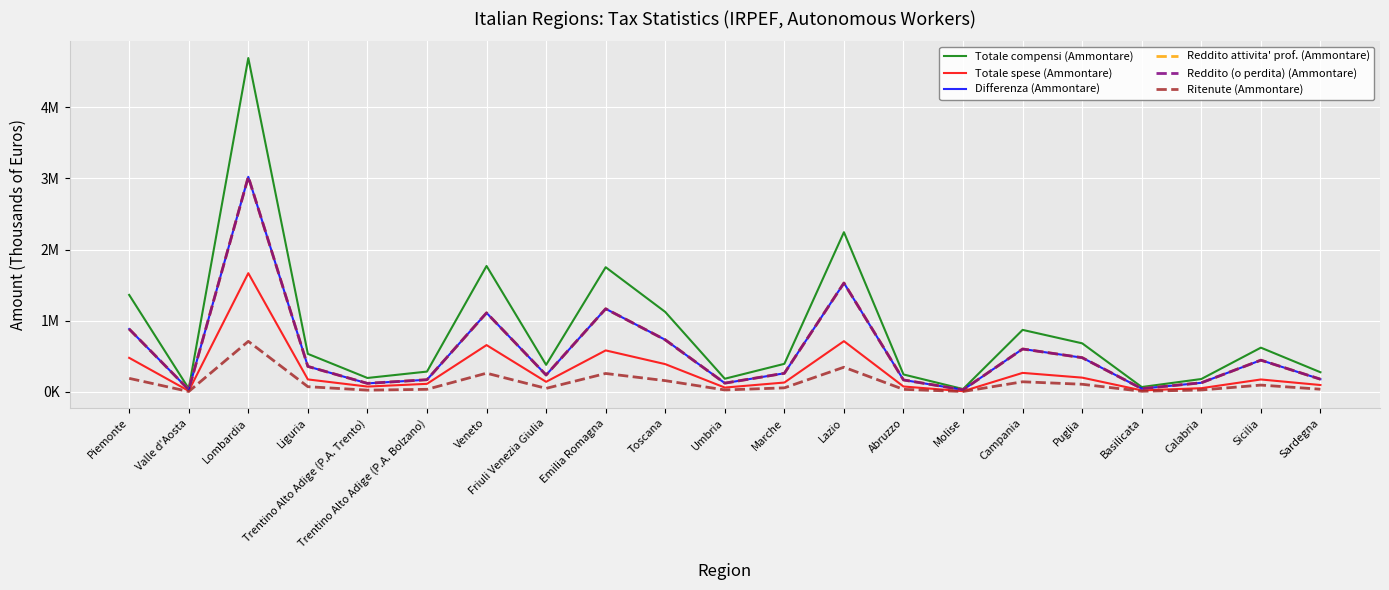

Read the Totale compensi (Ammontare) value at Emilia Romagna.

1751523